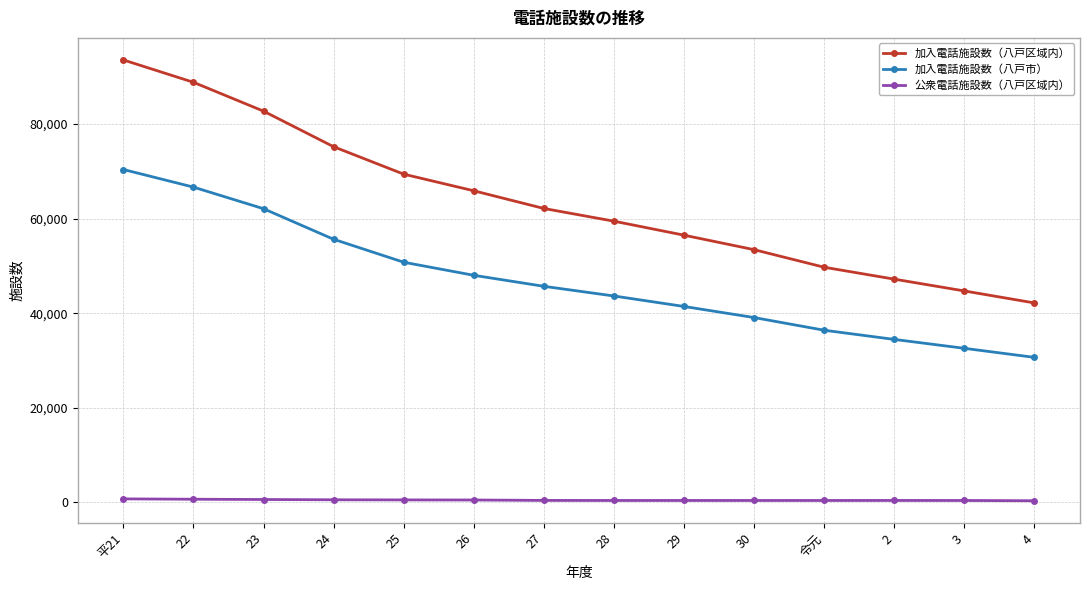

At which label is 加入電話施設数（八戸市） closest to 50508?

25